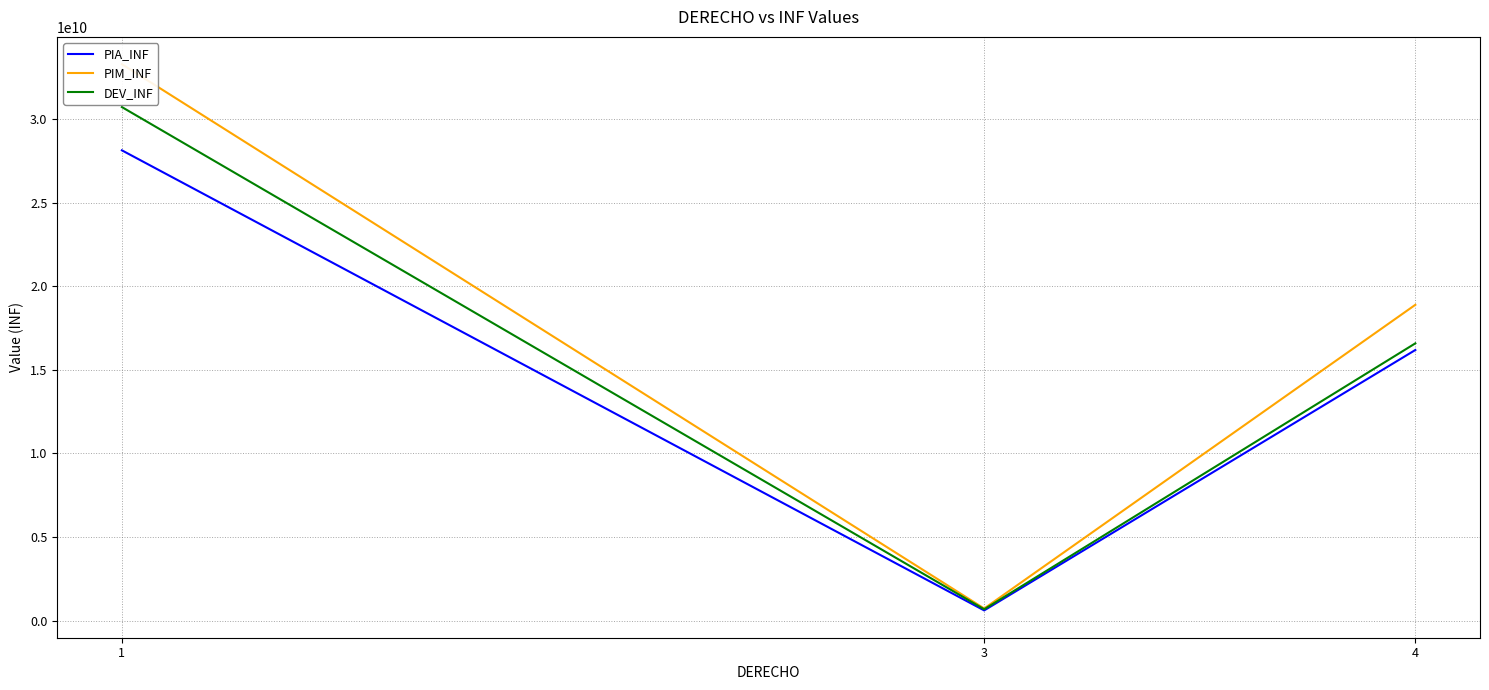

Reading left to right, list all the values displayed in this chart.

PIA_INF: 28123681027.7	619058283.1	16186894648.6
PIM_INF: 33272560241.1	733720019.7	18888412147.9
DEV_INF: 30709643782.0	688564976.7	16584336640.4